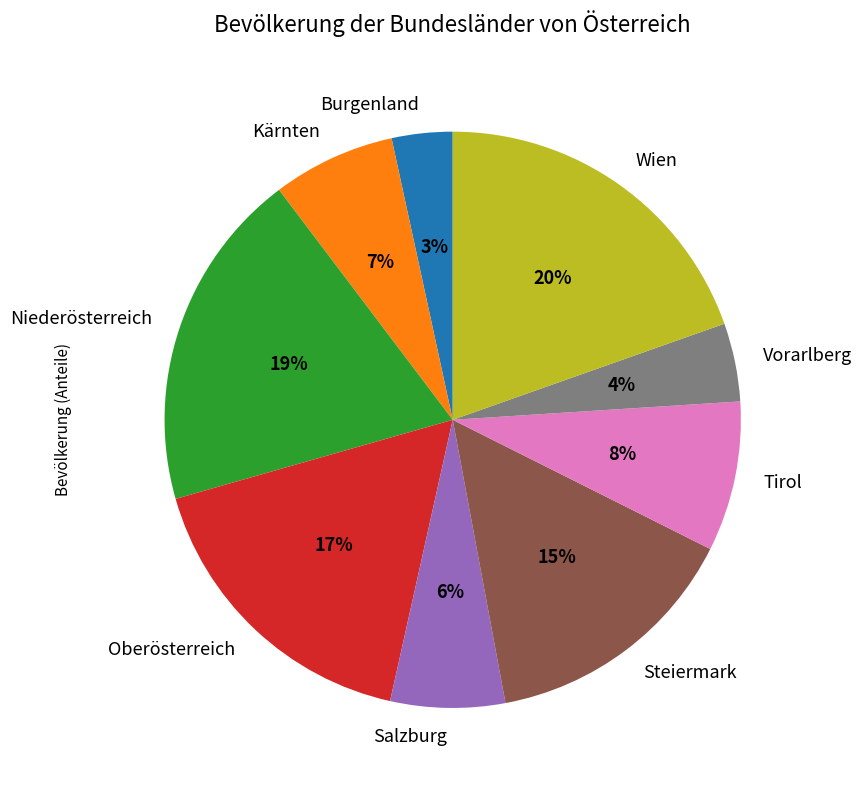

To the nearest percent, what is the average slice percentage?

11%